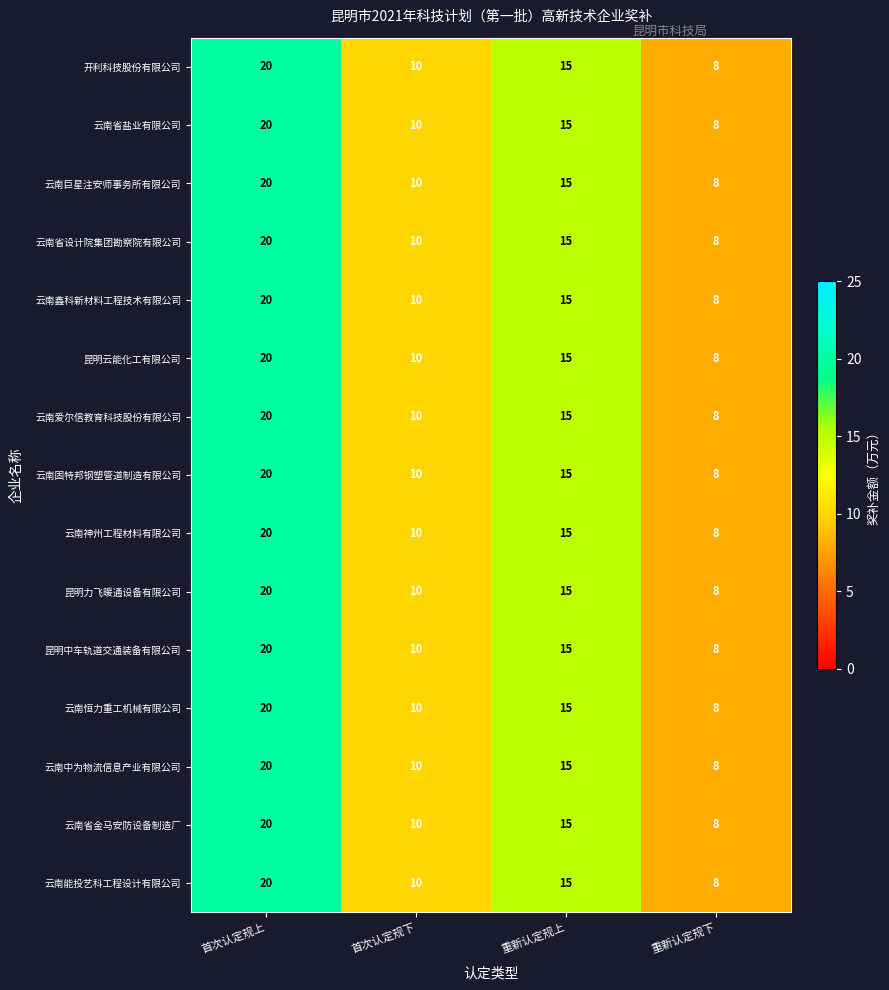

What is the average value of the 昆明力飞暖通设备有限公司 series?

13